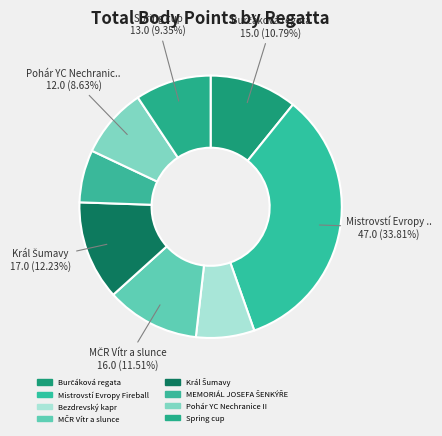

Is the sum of Bezdrevský kapr and Pohár YC Nechranice II greater than half?

No